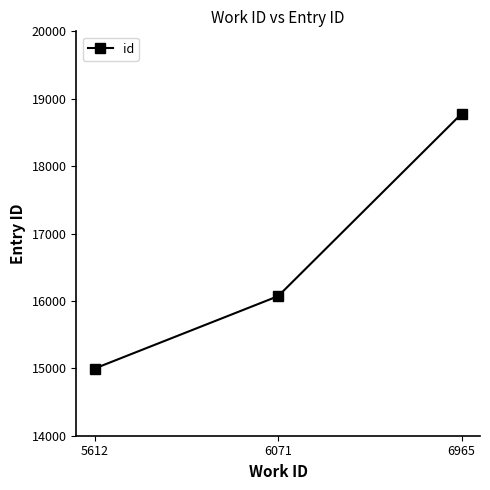

Count the values in the range 14997 to 18778.

3